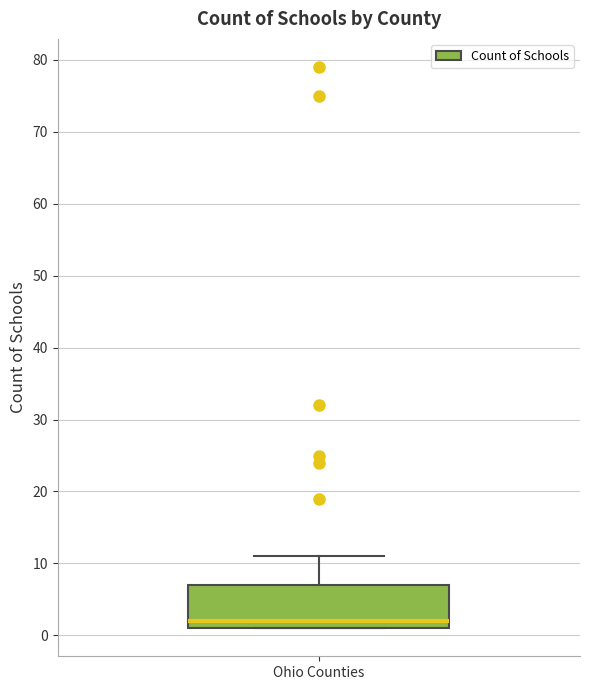

Where is the upper edge of the box for Ohio Counties on the y-axis? The values are not printed on the chart, so give them approximately, as read against the axis.

7